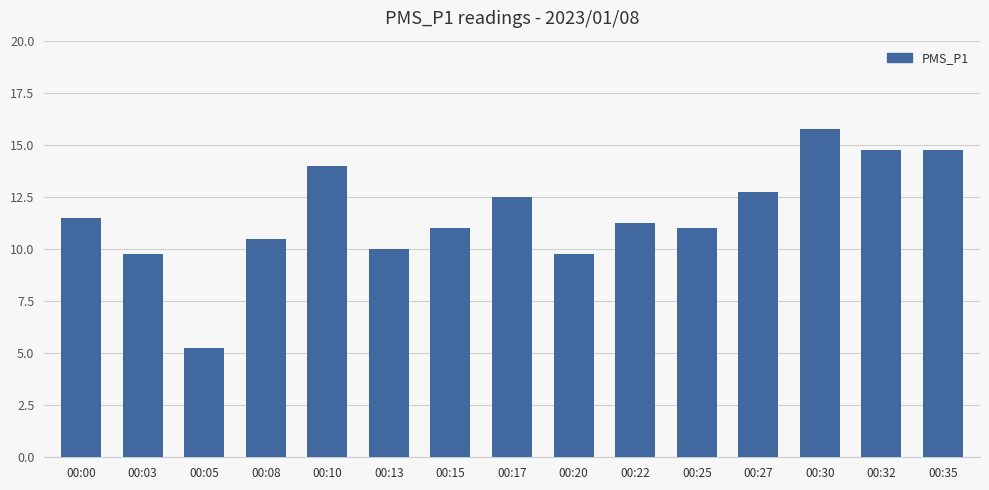

What is the value of the 7th bar from the left?

11.0